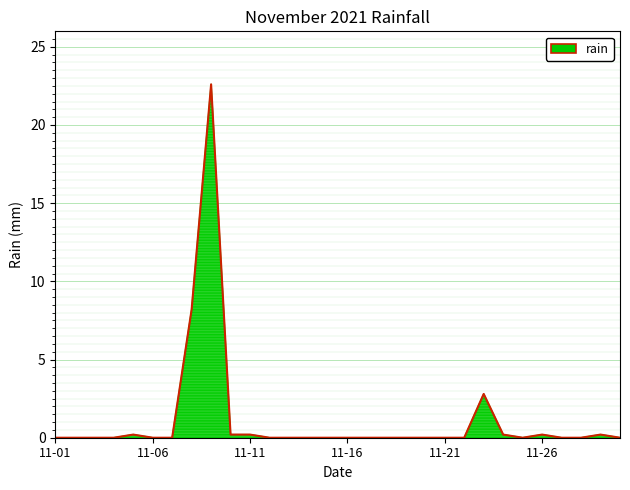

Reading left to right, list all the values displayed in this chart.

0.0	0.0	0.0	0.0	0.2	0.0	0.0	8.2	22.6	0.2	0.2	0.0	0.0	0.0	0.0	0.0	0.0	0.0	0.0	0.0	0.0	0.0	2.8	0.2	0.0	0.2	0.0	0.0	0.2	0.0